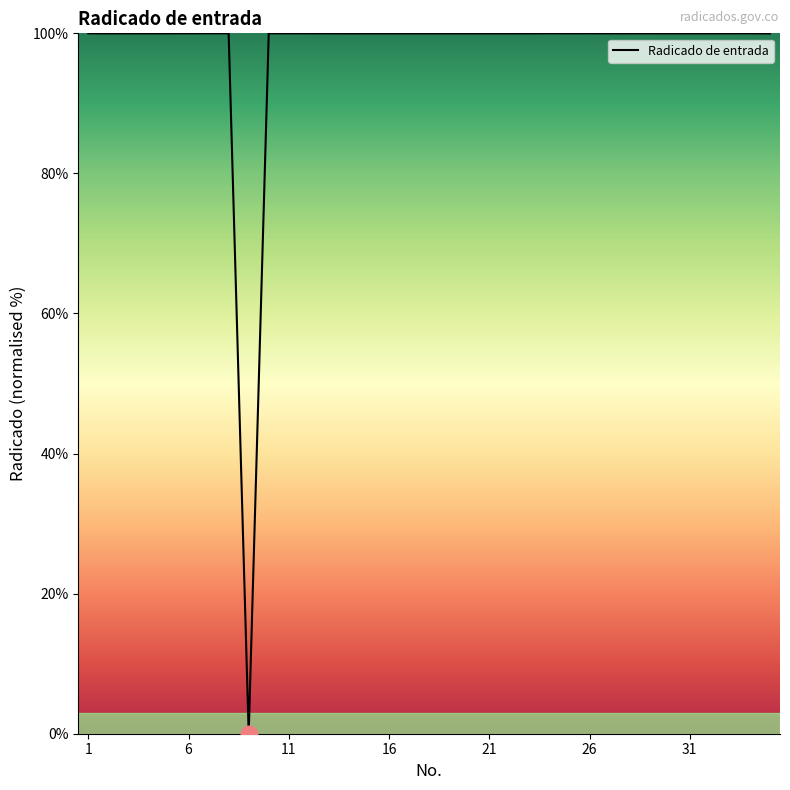

What is the greatest value displayed?

100.0